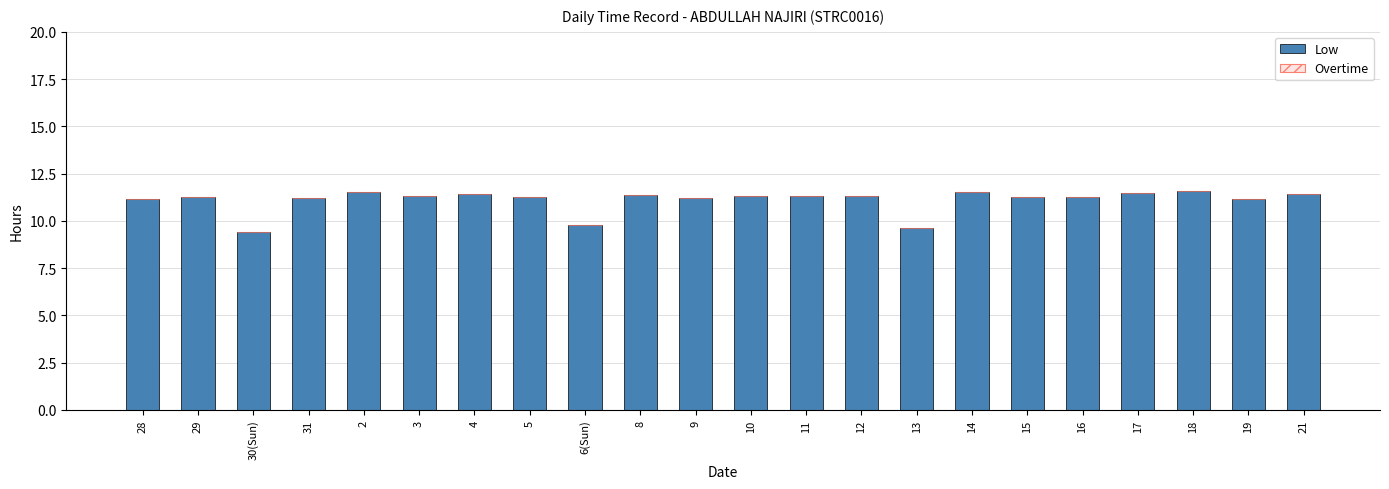

Is it true that the value at 3 is 11.3?

True